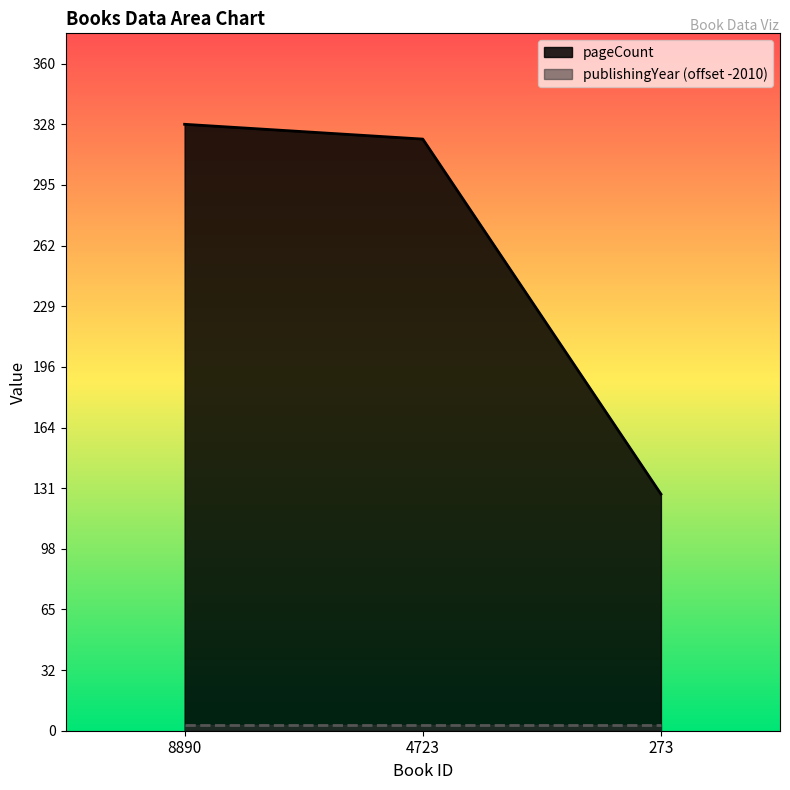

At which label is the value closest to 228?

4723